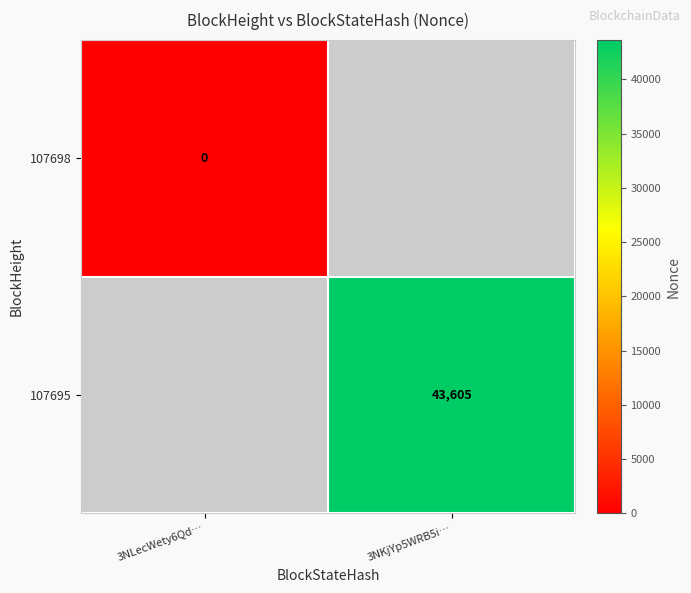

How many data points does each series have?

2